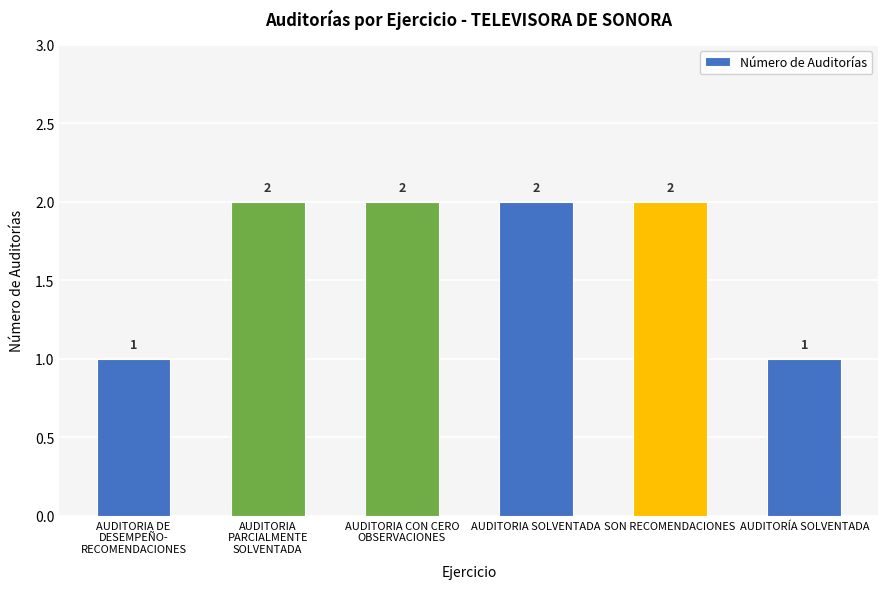

What is the change in value from AUDITORIA DE
DESEMPEÑO-
RECOMENDACIONES to AUDITORIA CON CERO
OBSERVACIONES?

+1